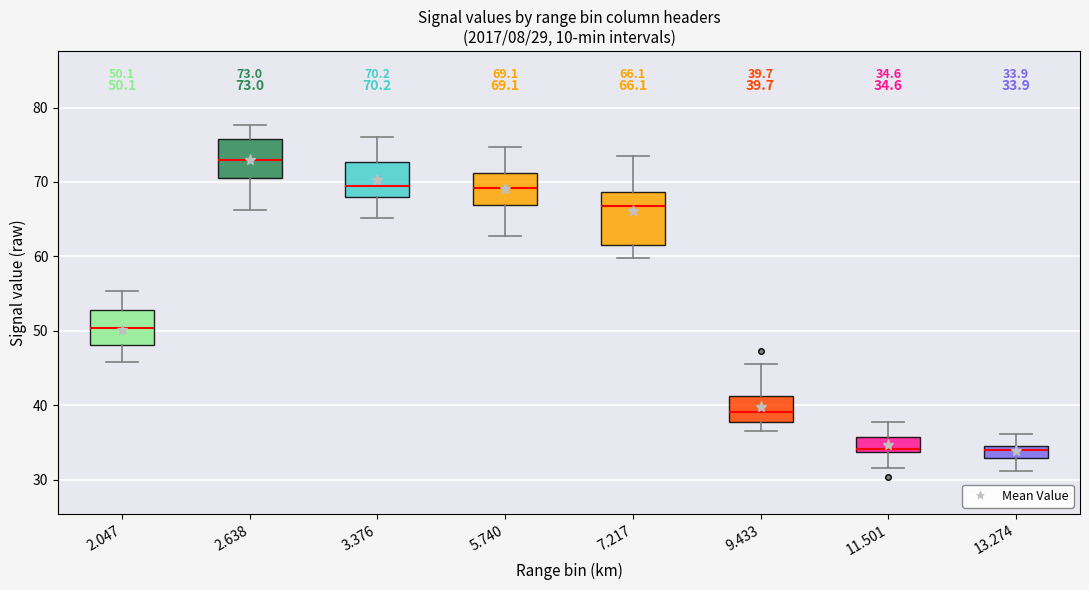

Which box has the highest median line?

2.638